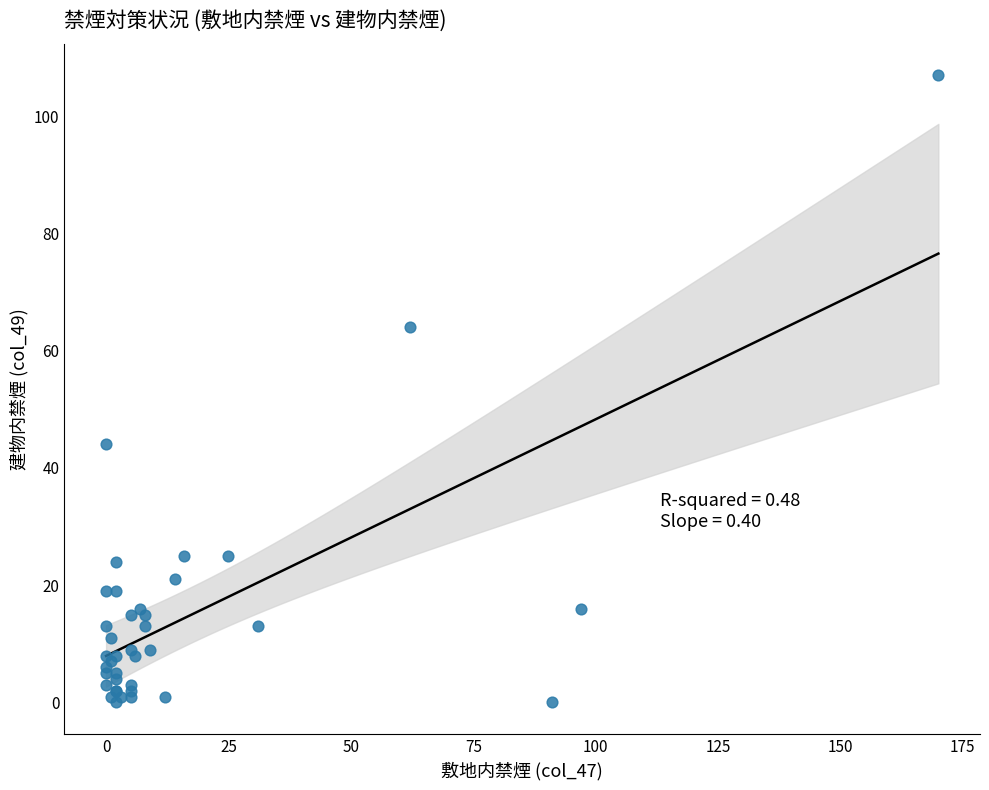

What Y value in the scatter plot is closest to 53?

44